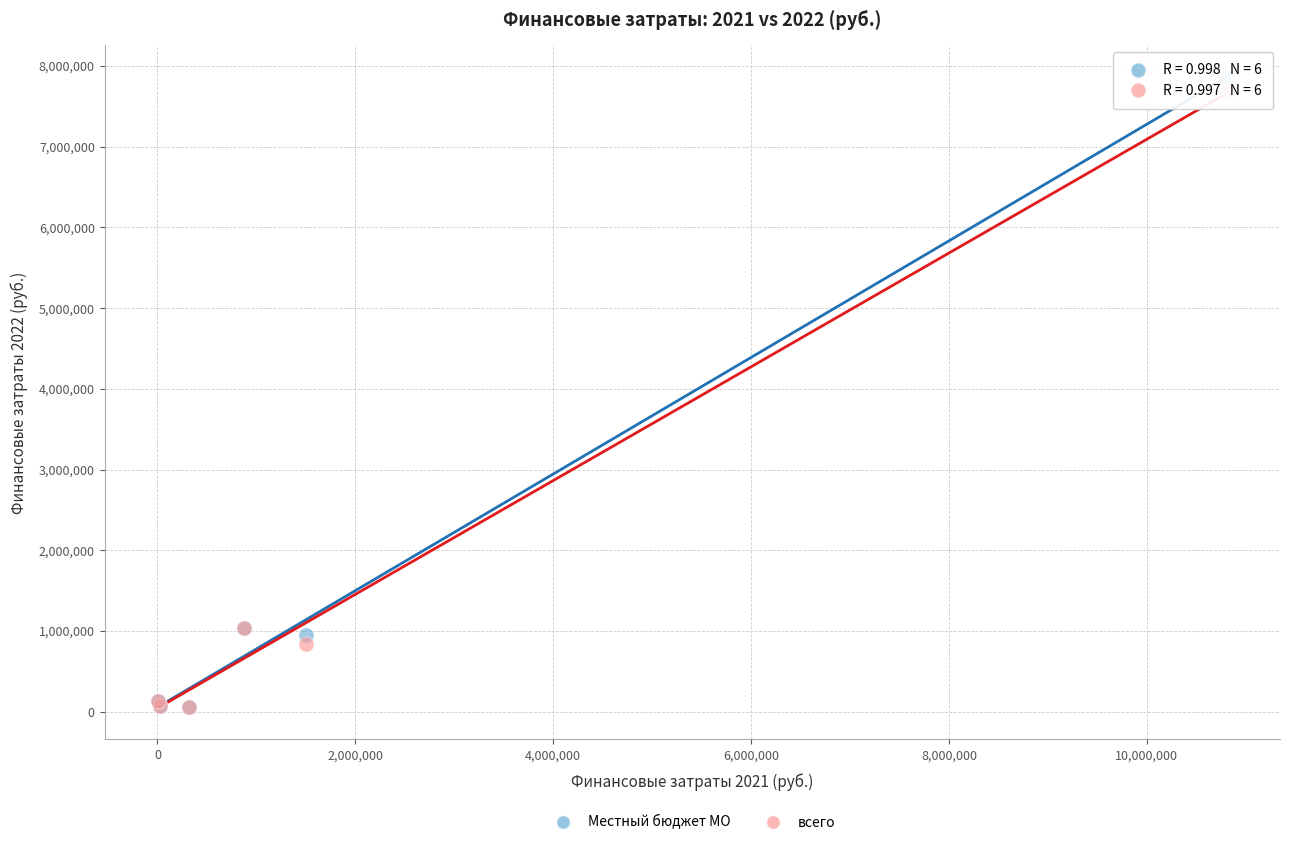

Which series has the largest Y range (max minus min)?

Местный бюджет МО